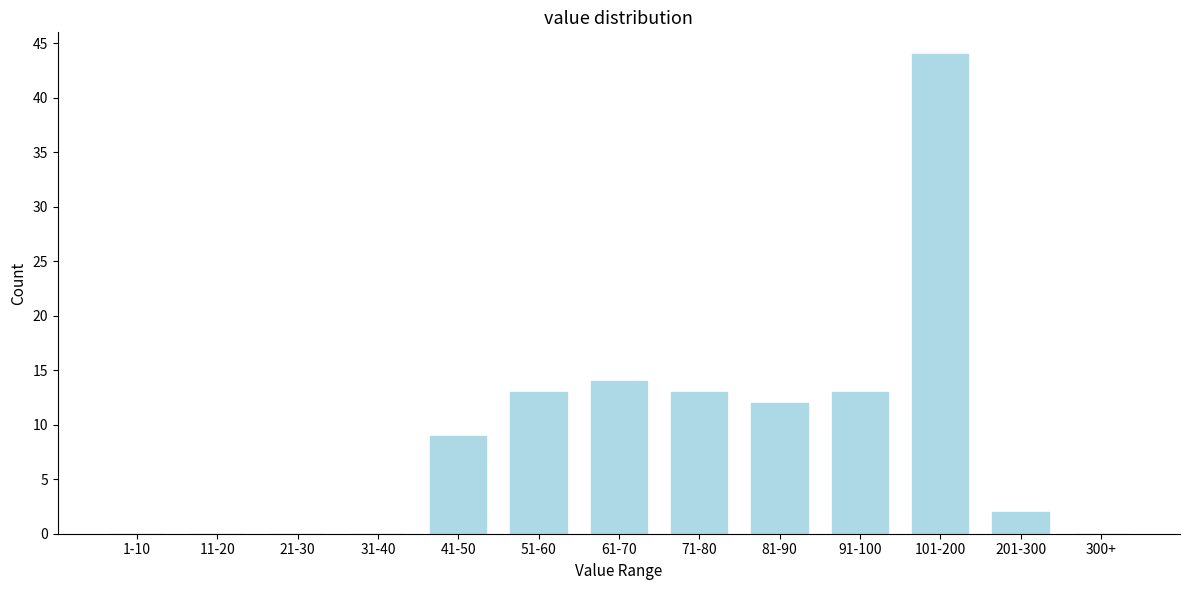

Reading right to left, what are all the values shown in this chart?

300+=0	201-300=2	101-200=44	91-100=13	81-90=12	71-80=13	61-70=14	51-60=13	41-50=9	31-40=0	21-30=0	11-20=0	1-10=0